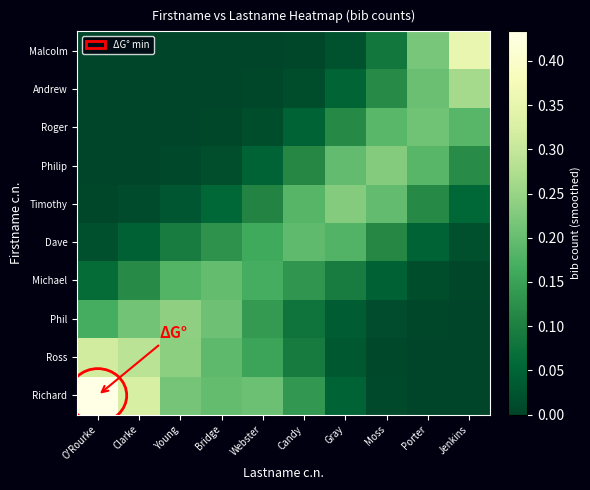

At how many categories does at least one series exceed 0?

10